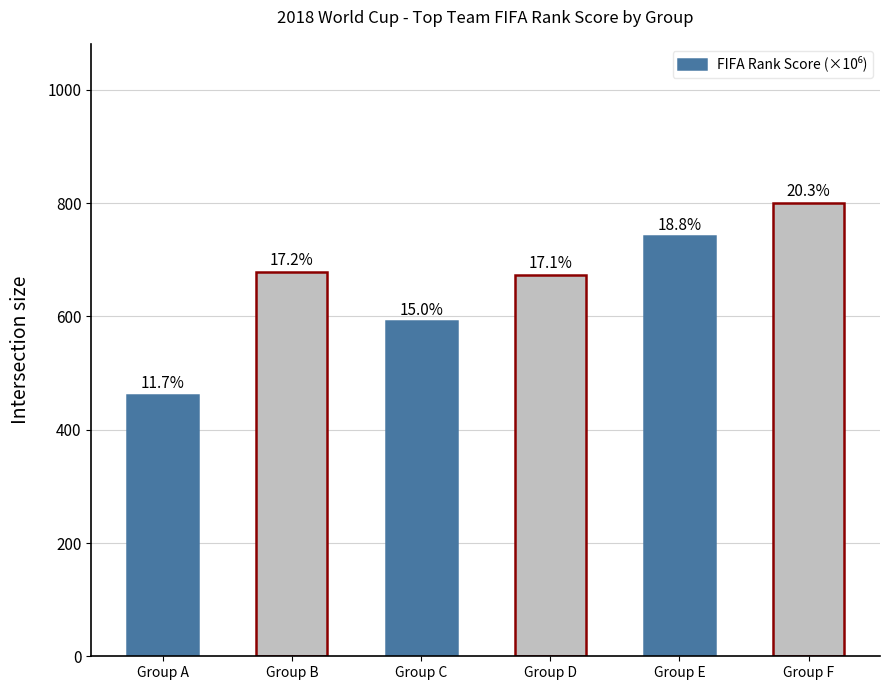

How many bars are there in total?

6